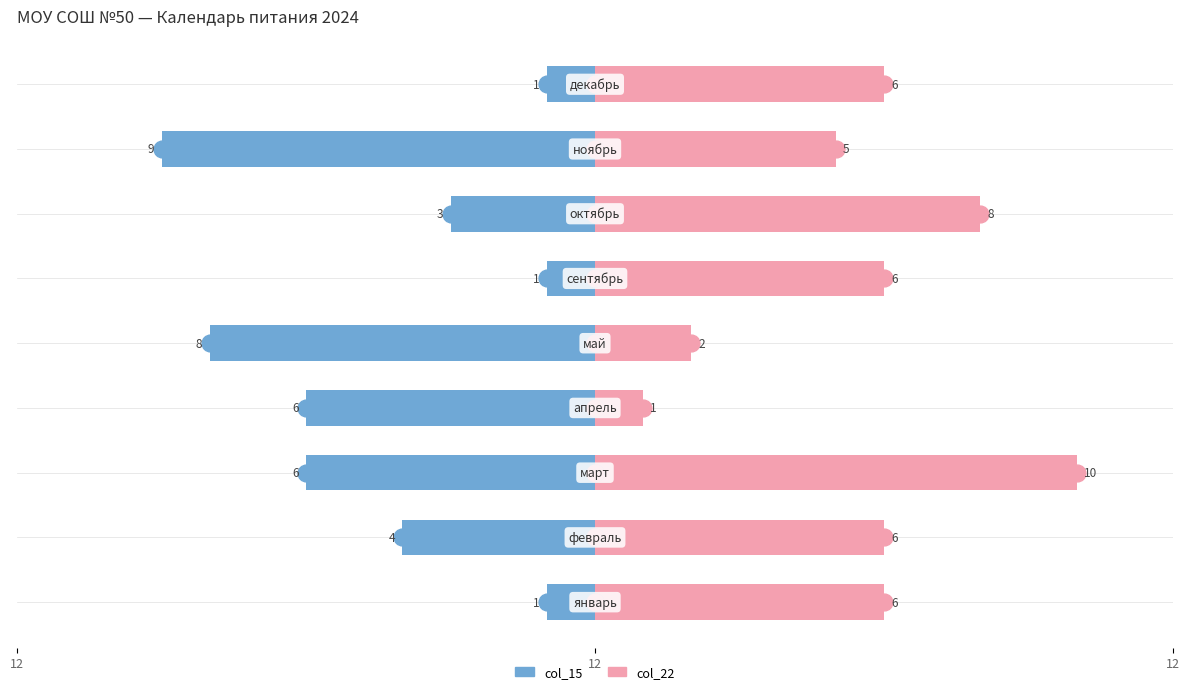

Reading left to right, extract all data points from this chart.

col_15: -1	-4	-6	-6	-8	-1	-3	-9	-1
col_22: 6	6	10	1	2	6	8	5	6